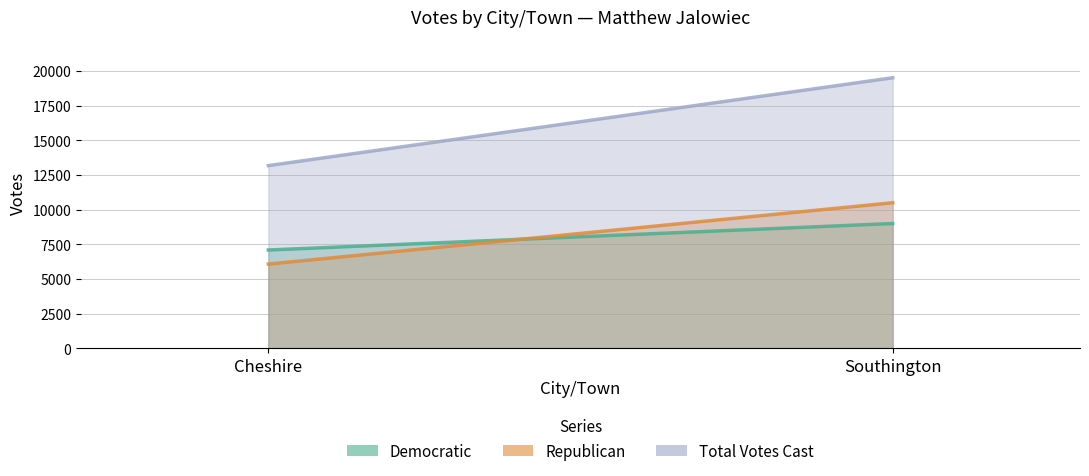

The Democratic series shows 4853 at Cheshire. True or false?

False